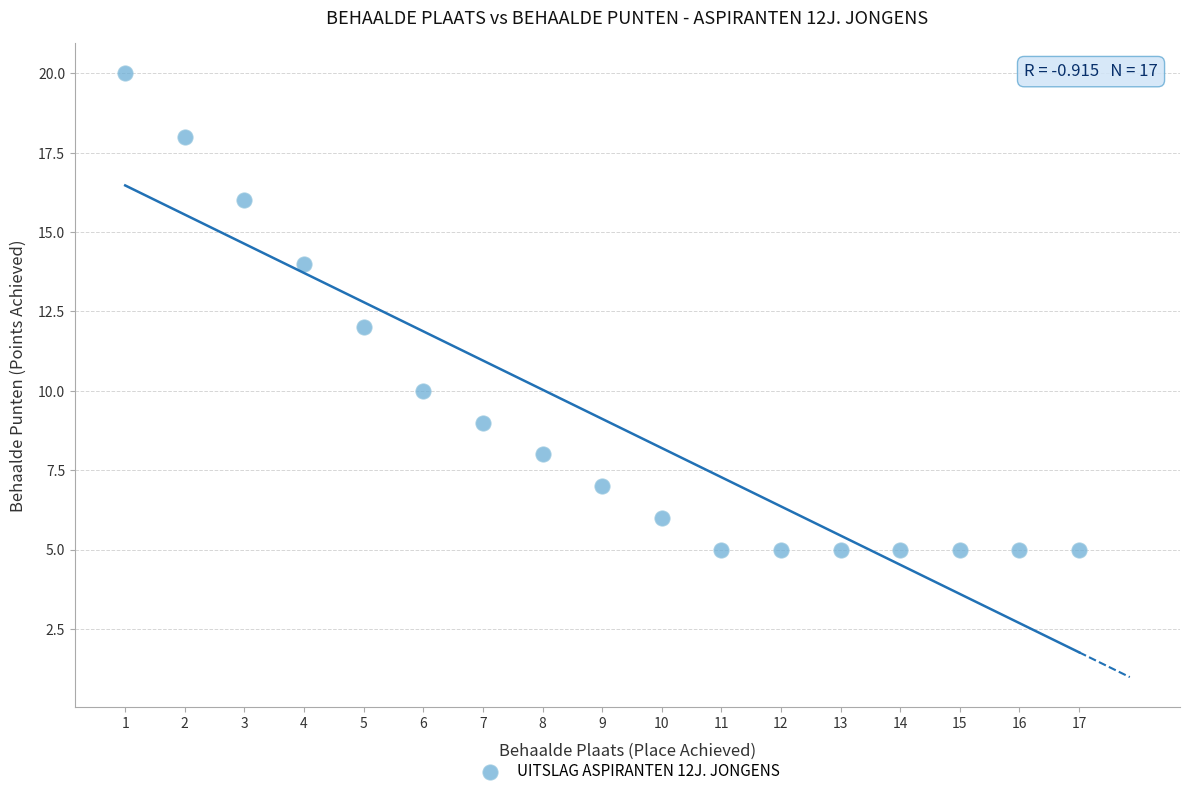

What is the range of X values (max minus min)?

16